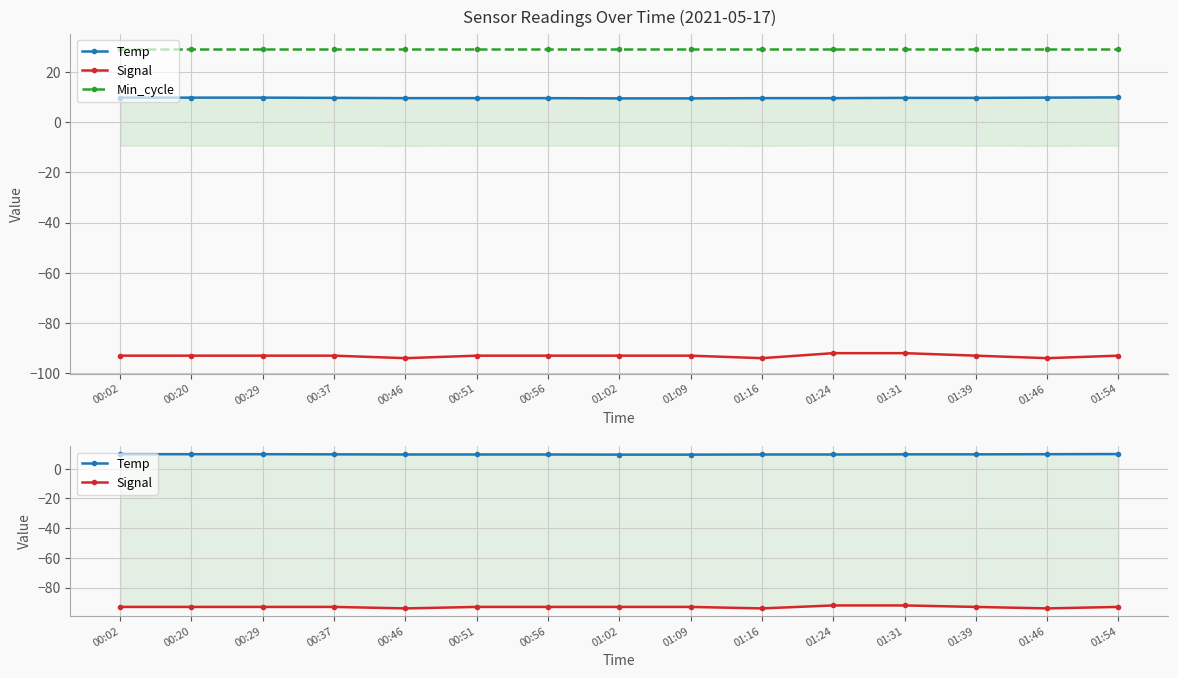

True or false: Temp has more than 2 points higher than both neighbors.

False